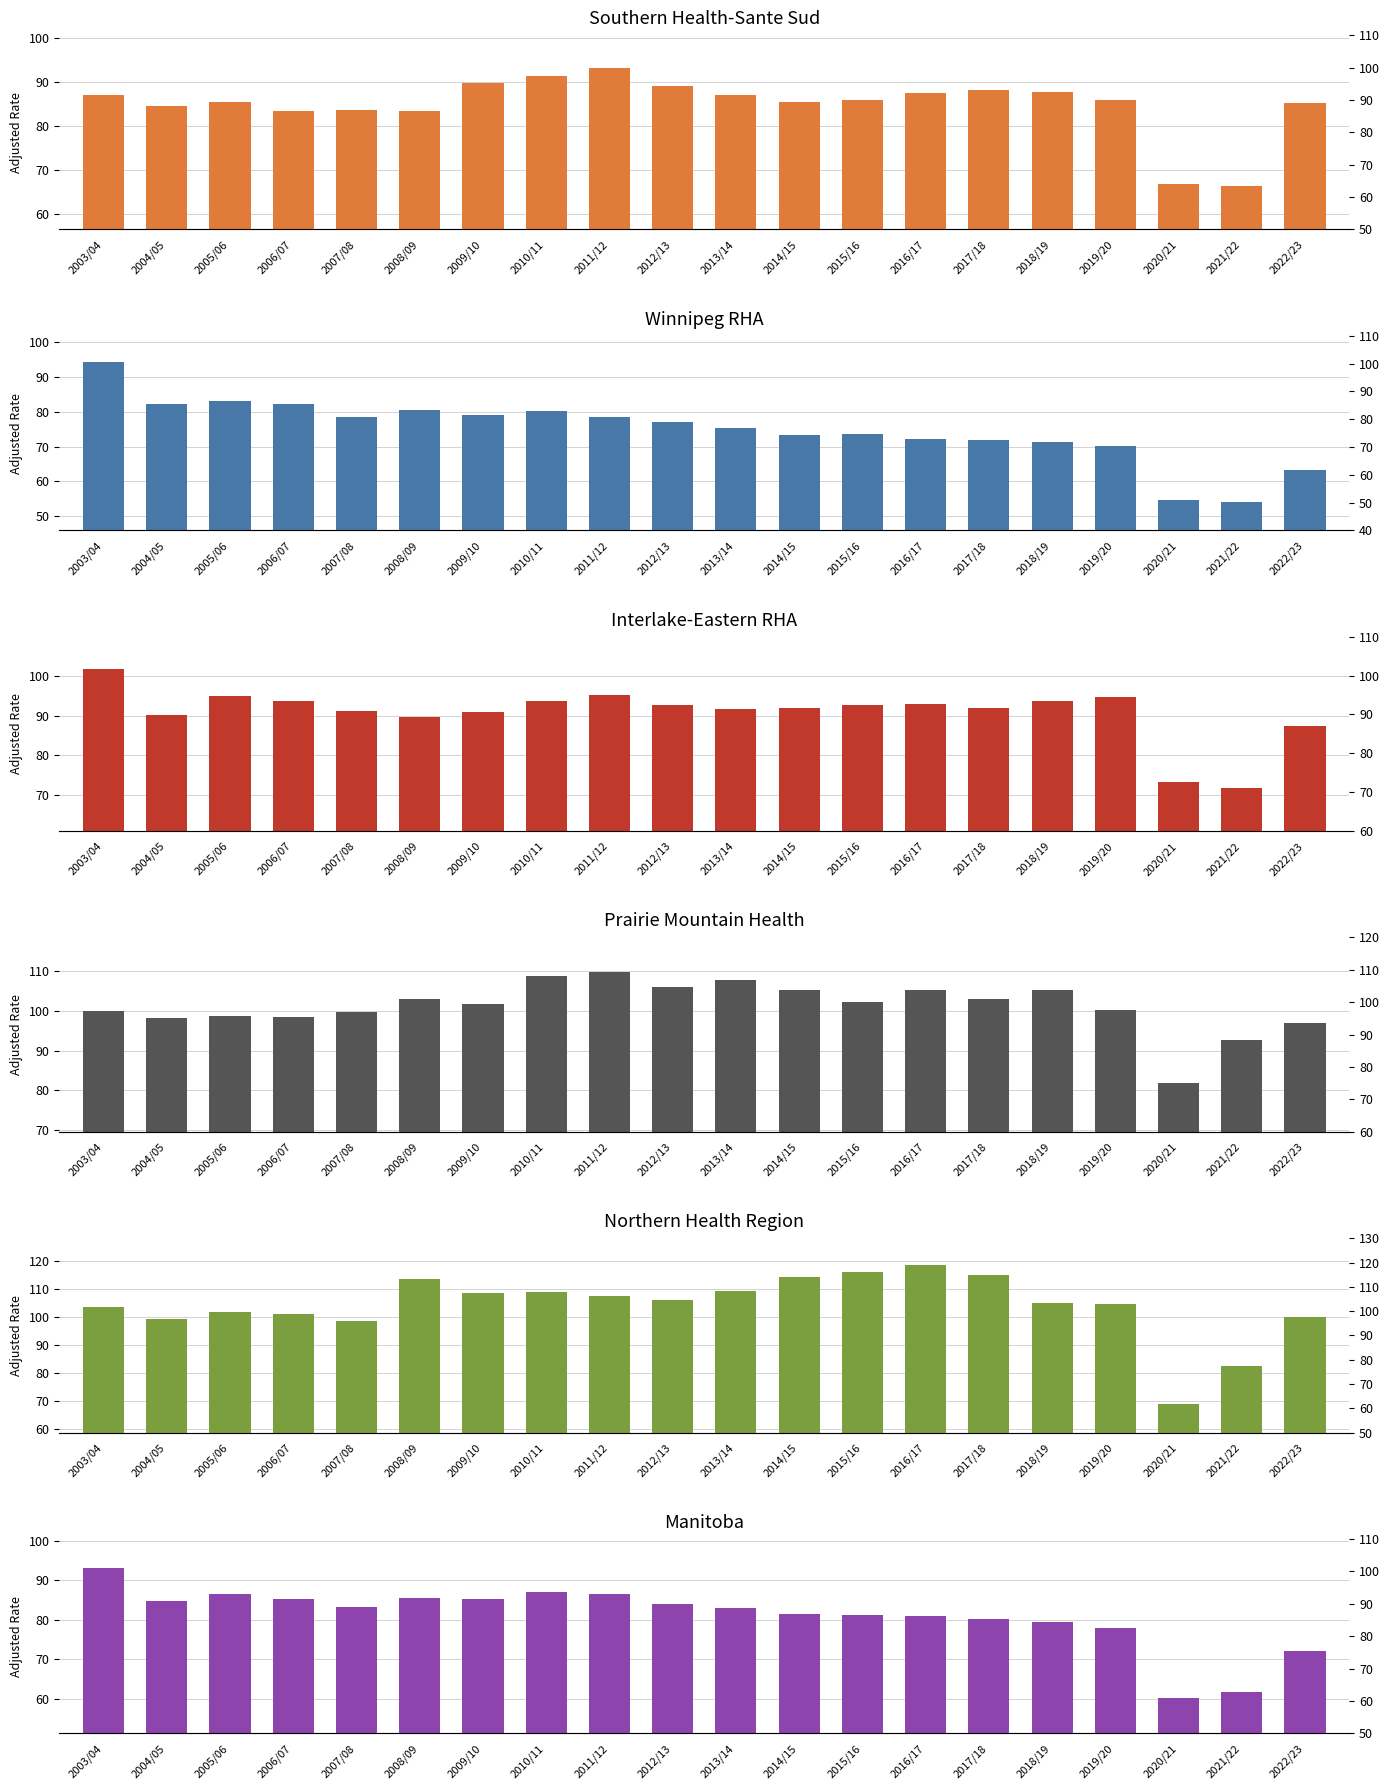

What is the maximum value for Southern Health-Sante Sud?

93.2